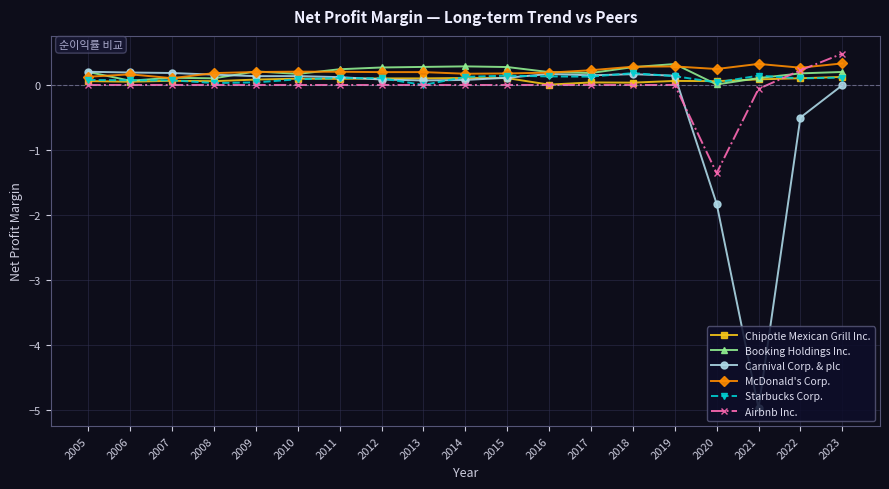

What is the sum of all Carnival Corp. & plc values?

-5.2